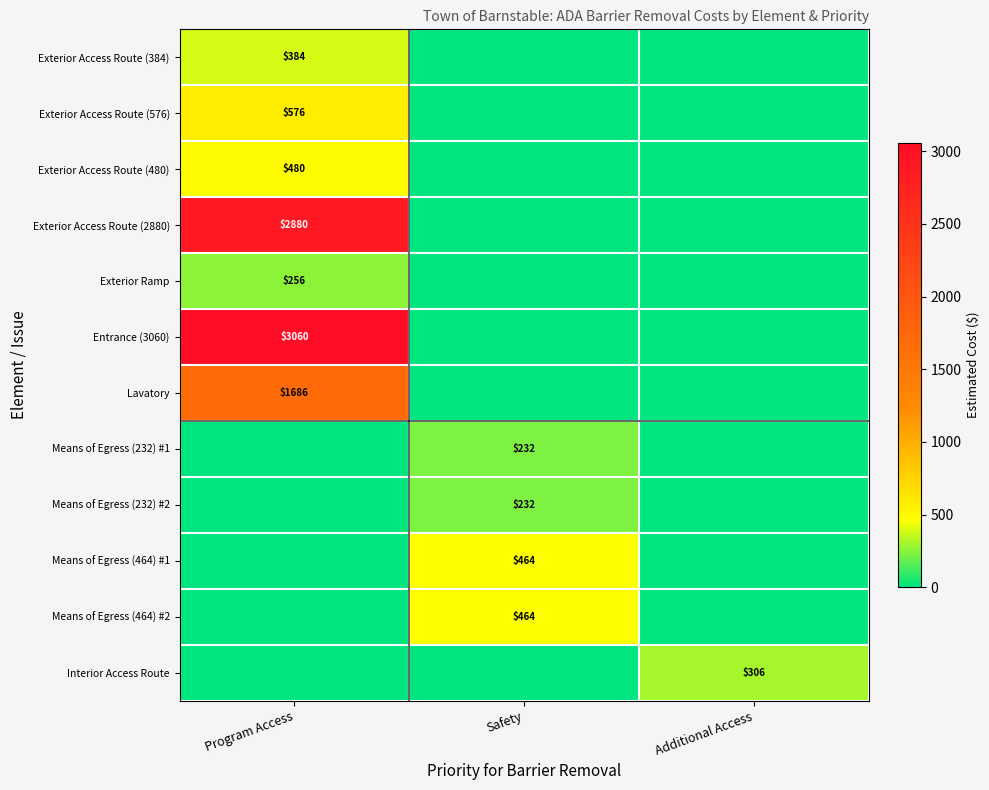

True or false: Means of Egress (464) #2 has a value of 99 at Safety.

False